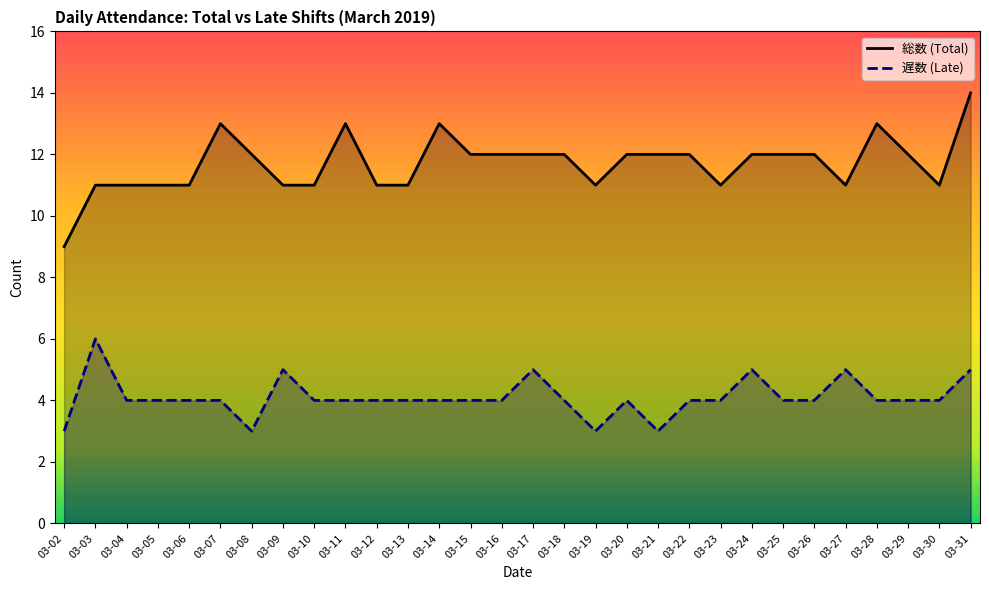

Count the 総数 (Total) values in the range 11 to 12.

24